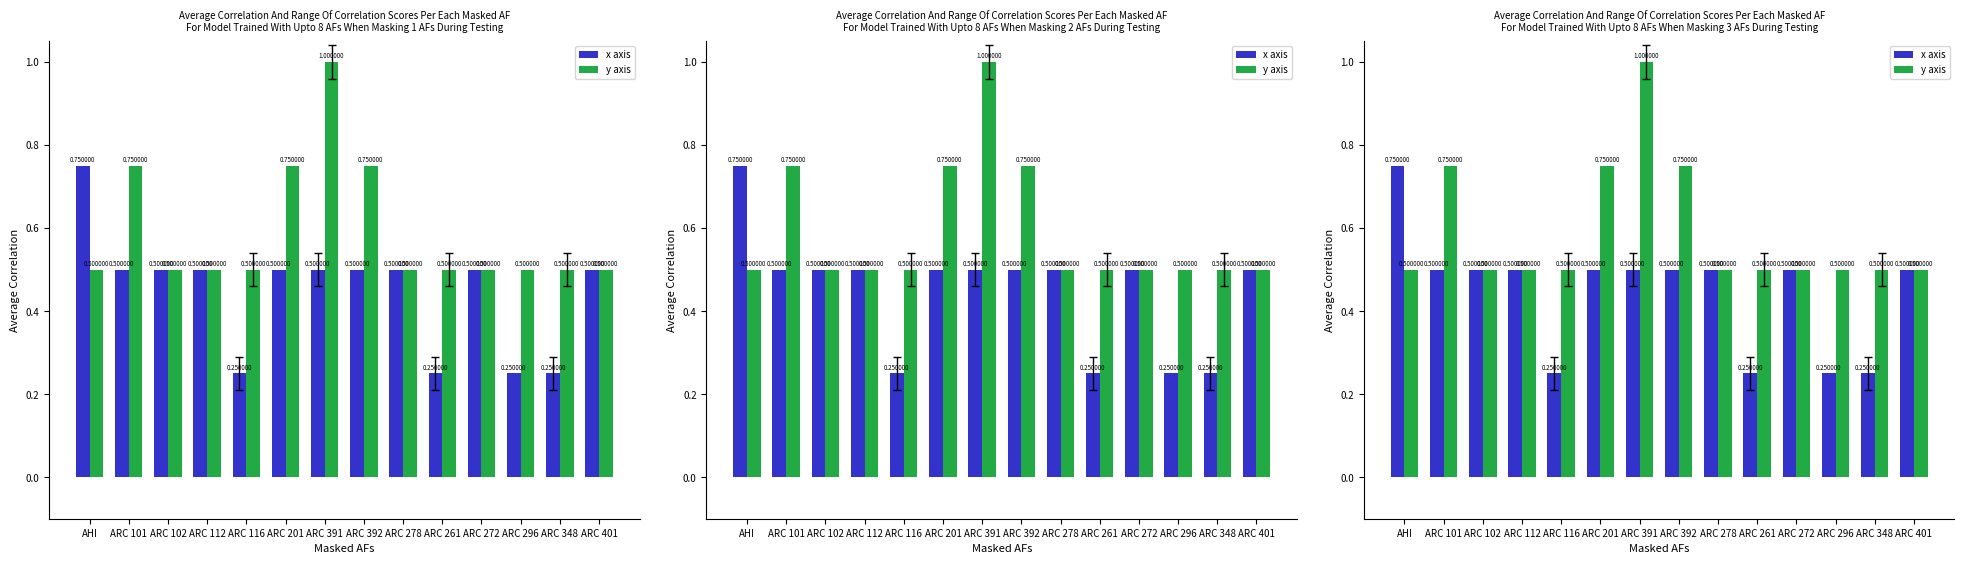

What is the sum of the x axis values at ARC 116 and ARC 401?

0.8